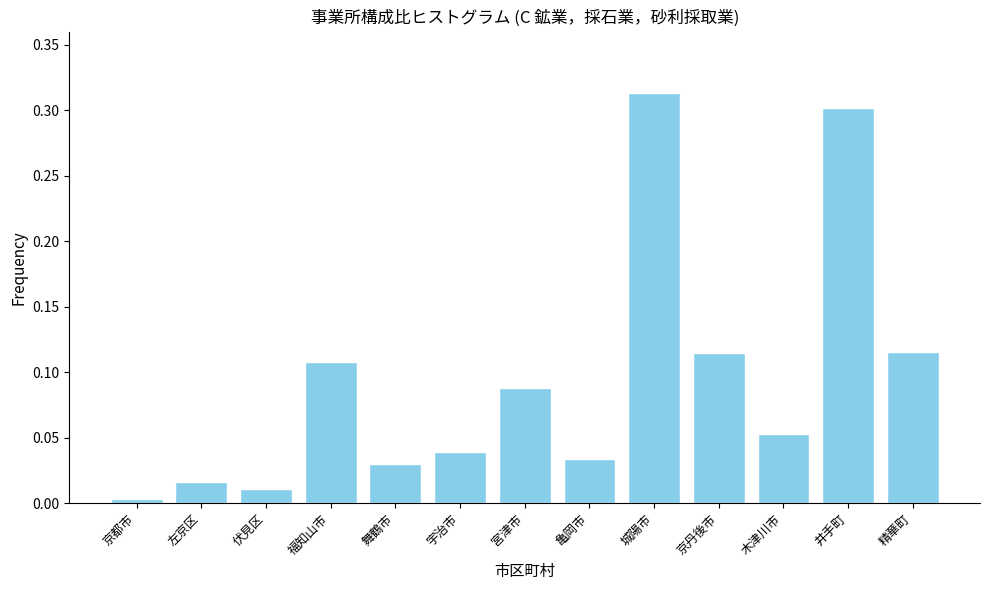

True or false: the data shows 0.0 at 京都市.

True